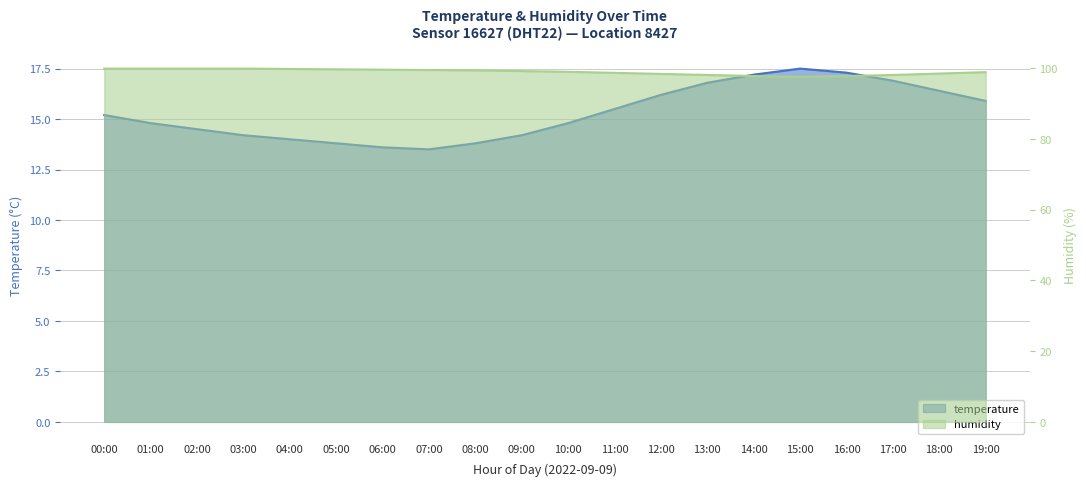

What is the sum of all humidity values?

1979.7